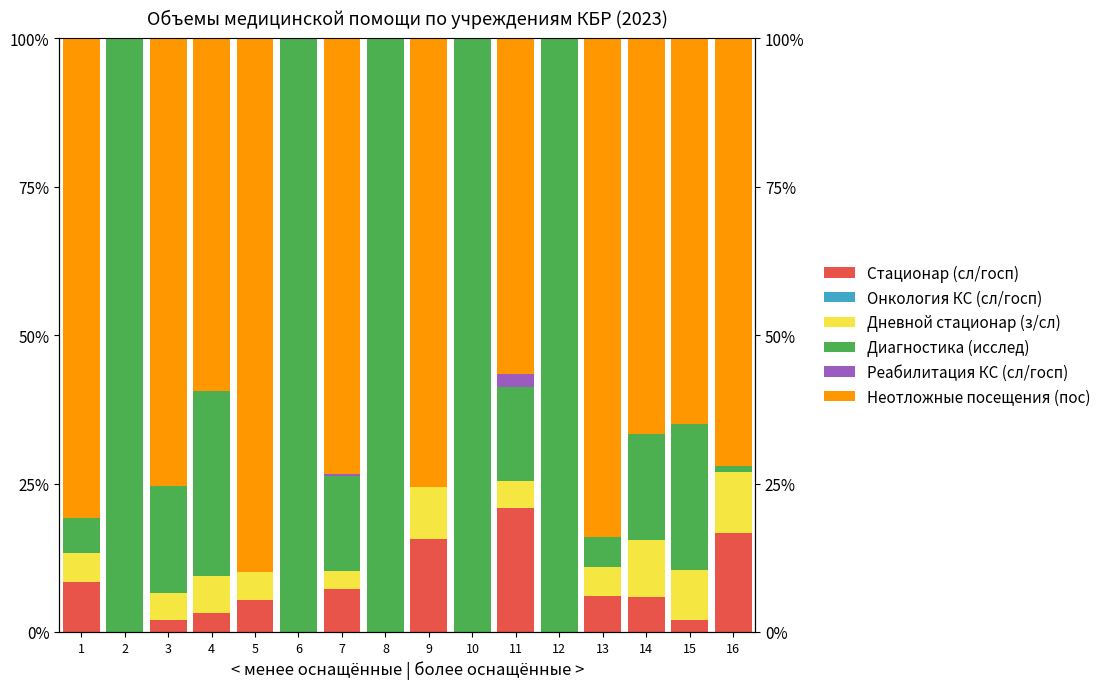

How many groups of bars are there?

16